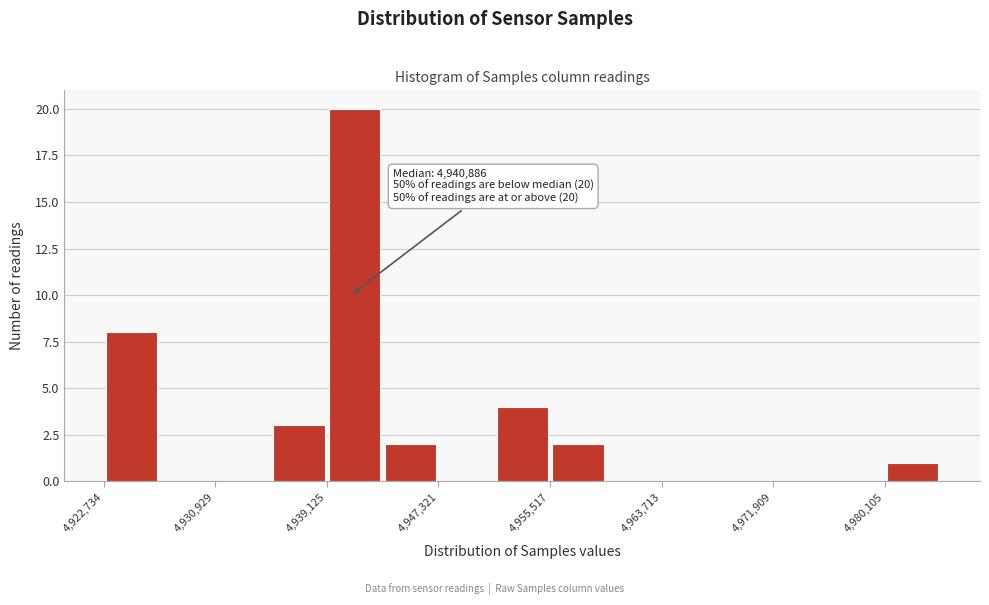

Which range on the x-axis has the tallest bar?

4939000 to 4943000